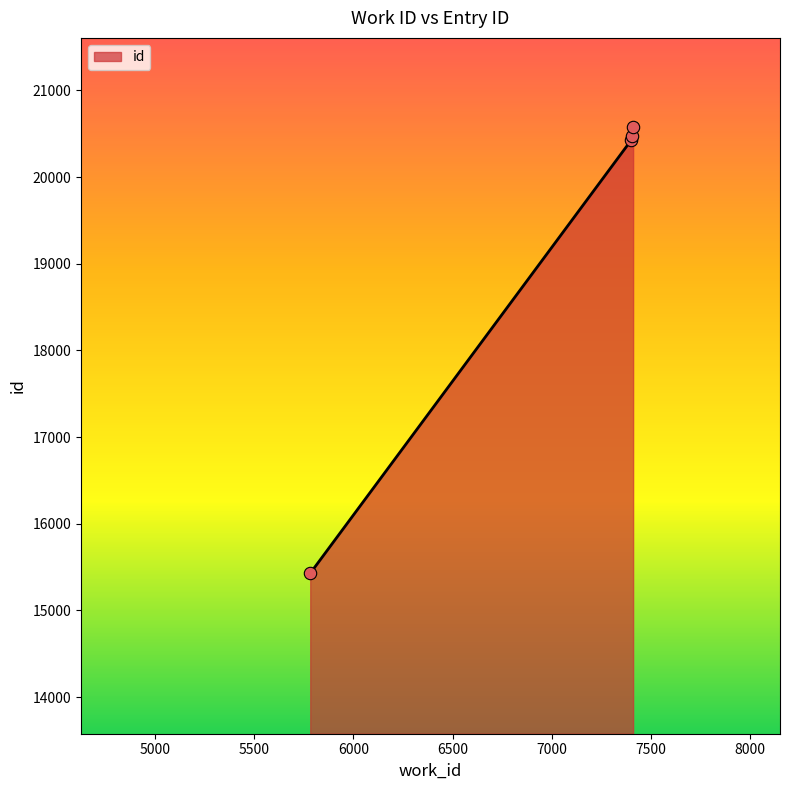

What is the difference between the maximum and minimum values?

5150